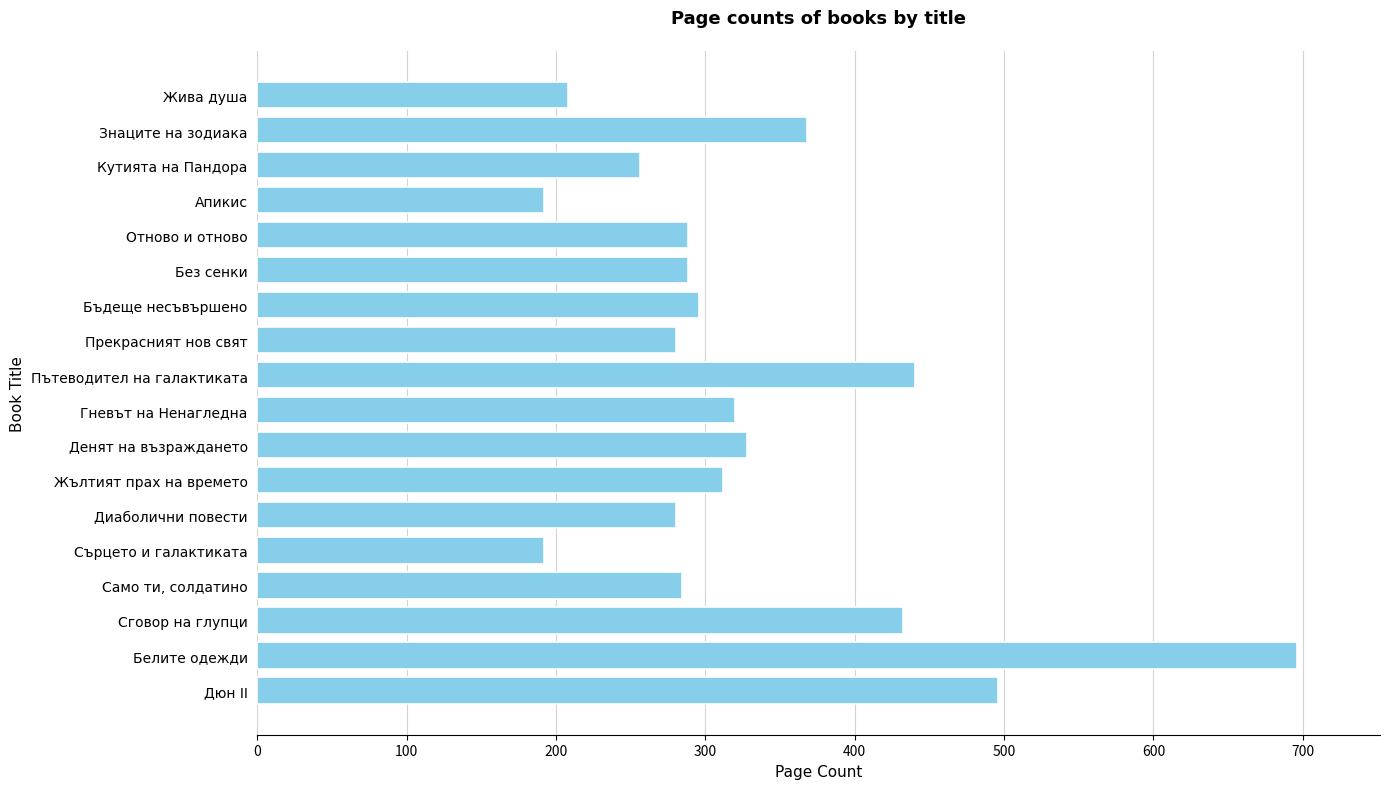

Which label corresponds to the largest value in the chart?

Белите одежди